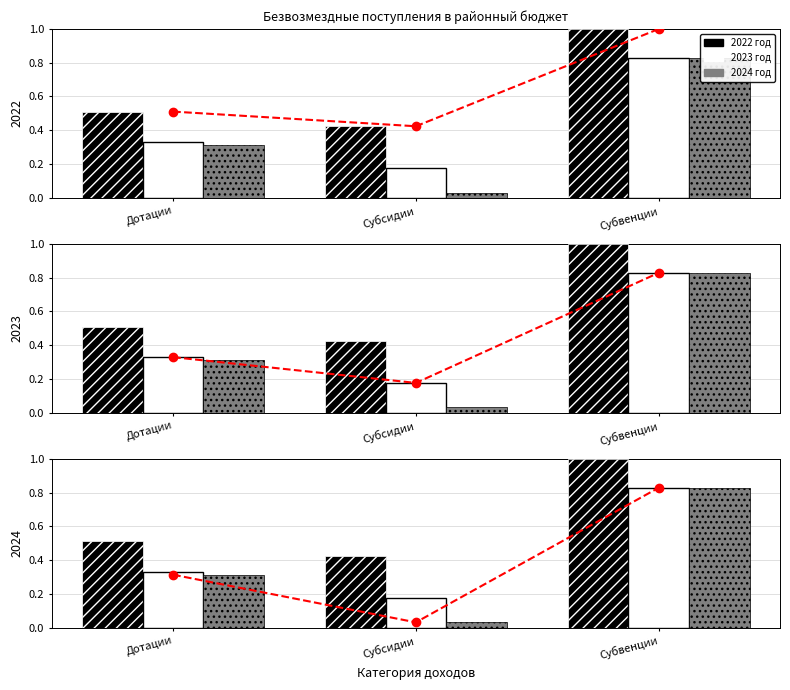

What is the average value of the 2023 год series?

0.4